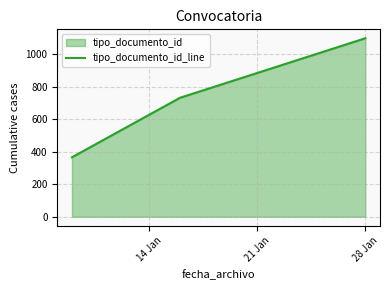

What is the smallest value displayed?

366